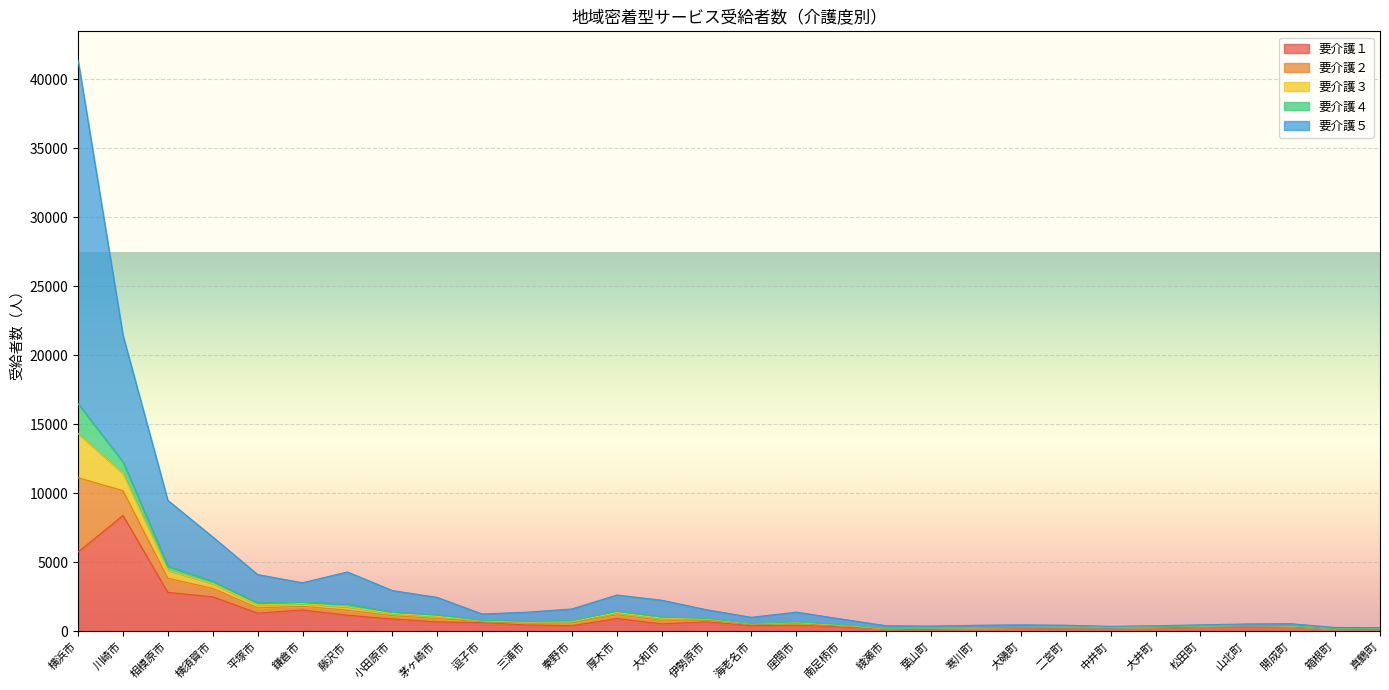

The 要介護１ series shows 3626 at 横須賀市. True or false?

False